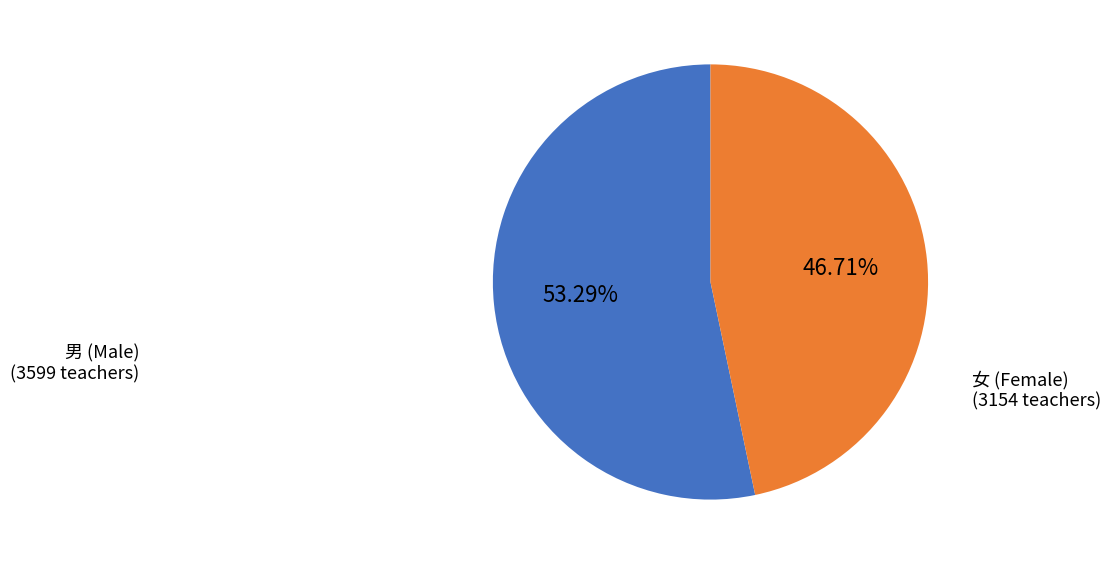

To the nearest percent, what is the average slice percentage?

50%